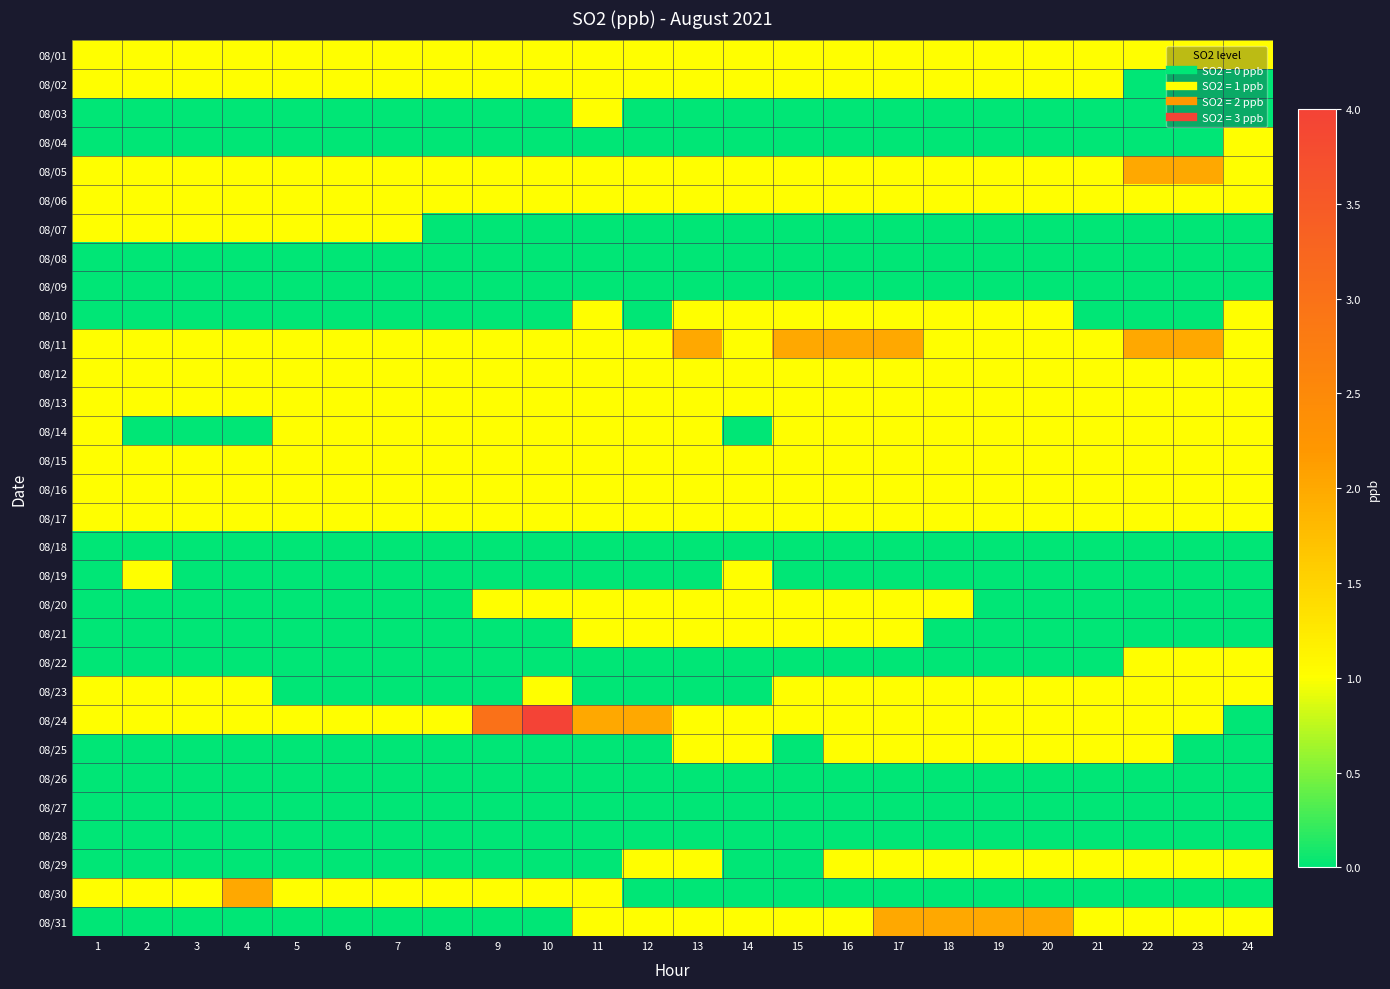

Which series has the widest spread of values?

08/24